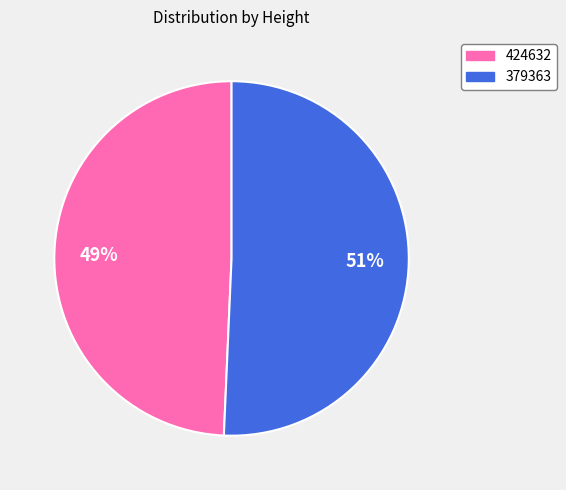

Is 379363 the majority of the pie?

Yes